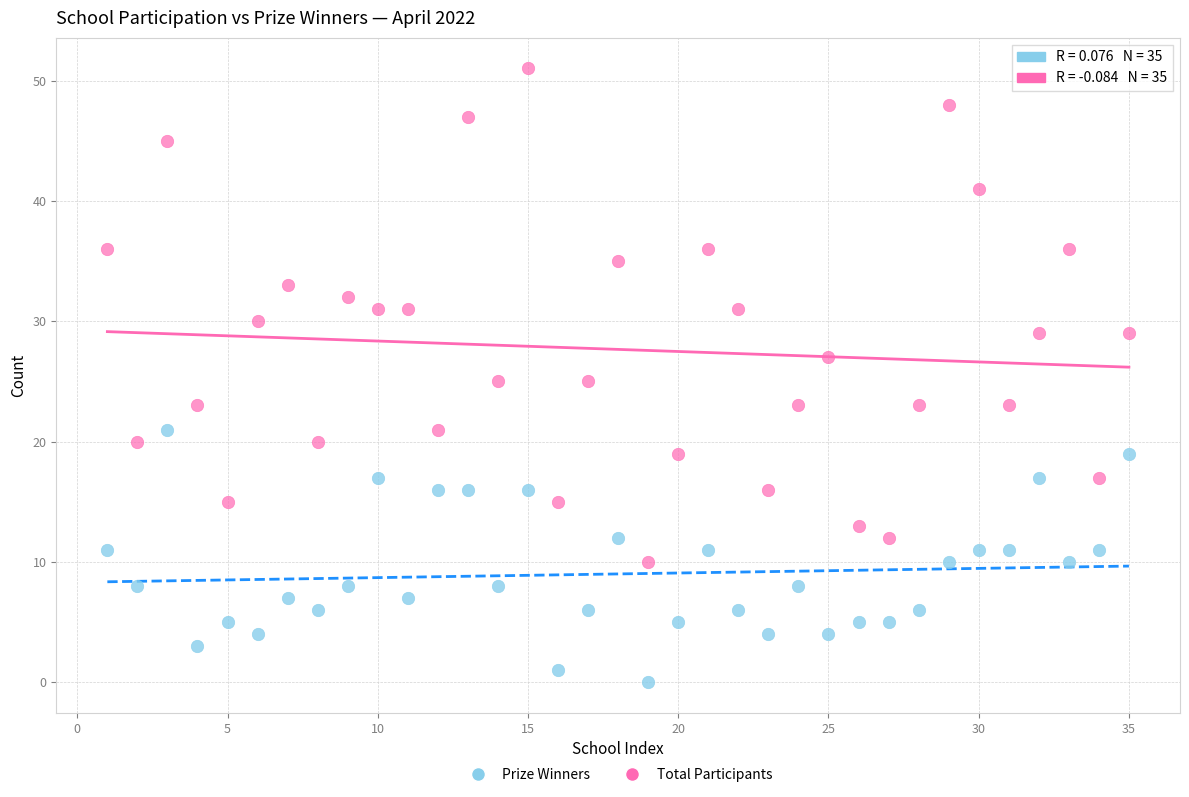

Which series contains the lowest Y value?

Prize Winners